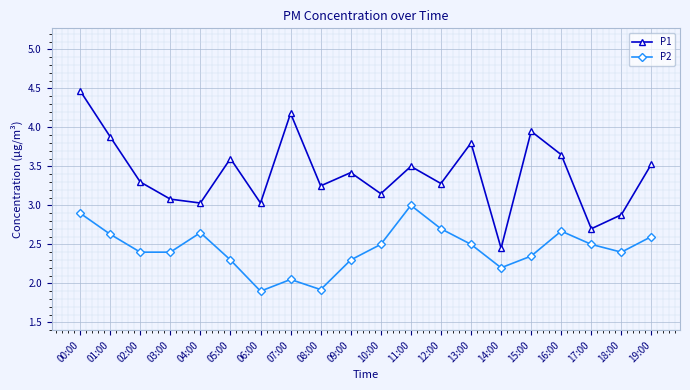

True or false: P2 and P1 cross at least once.

False